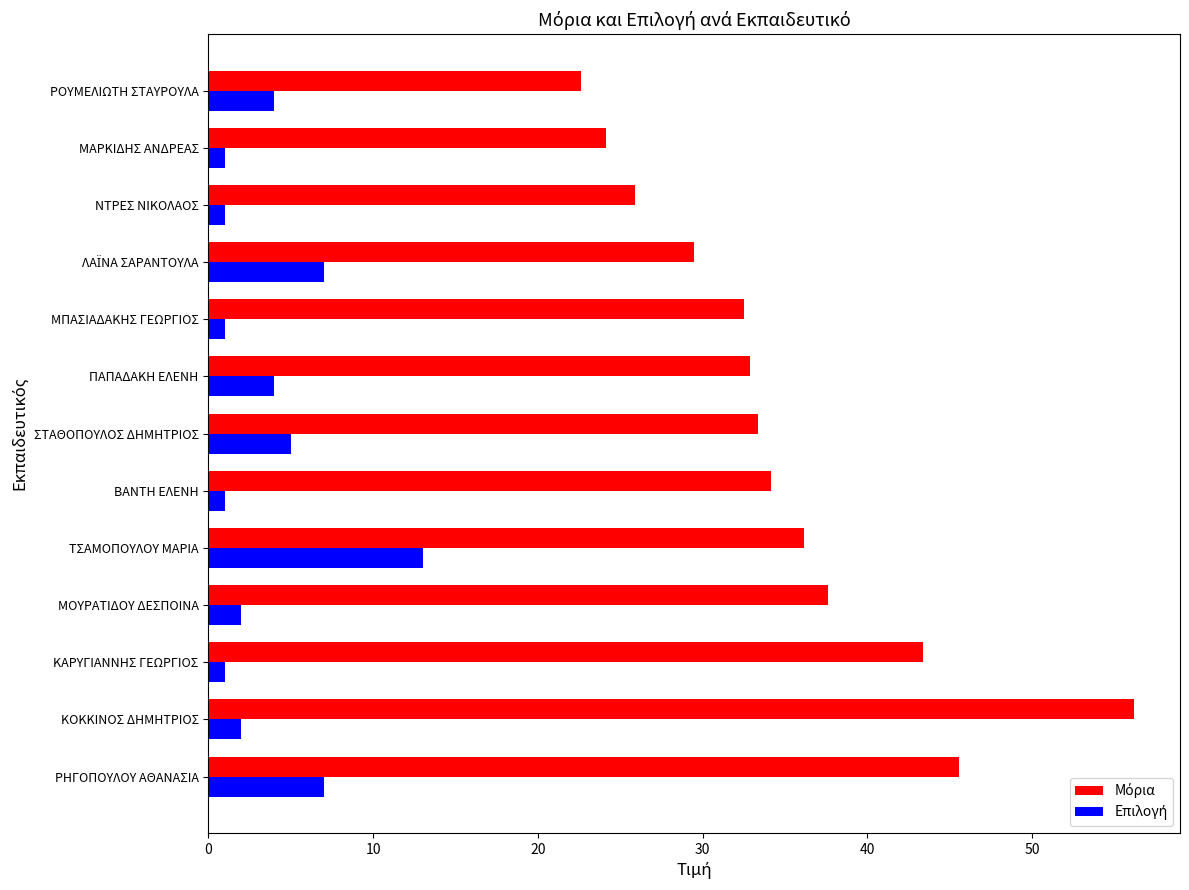

At which category is the sum across all series the highest?

ΚΟΚΚΙΝΟΣ ΔΗΜΗΤΡΙΟΣ